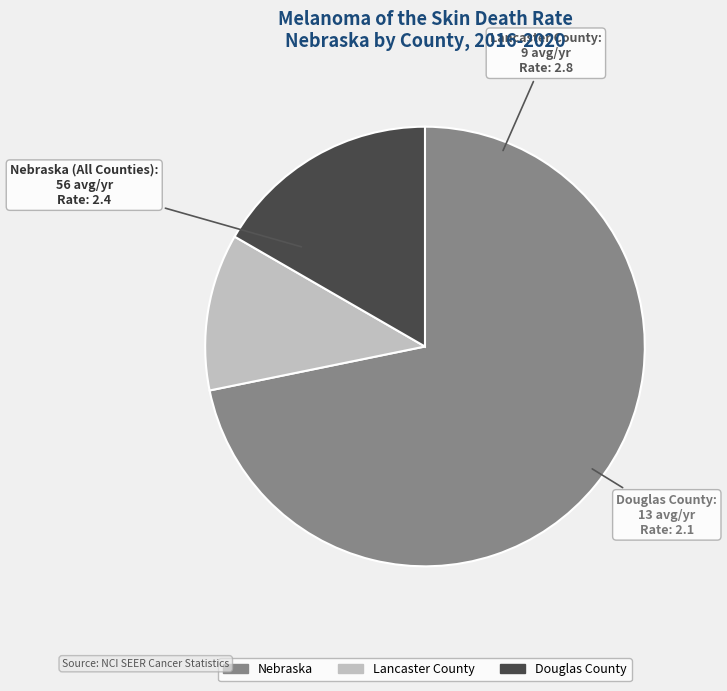

Which category has the smallest portion of the pie?

Lancaster County